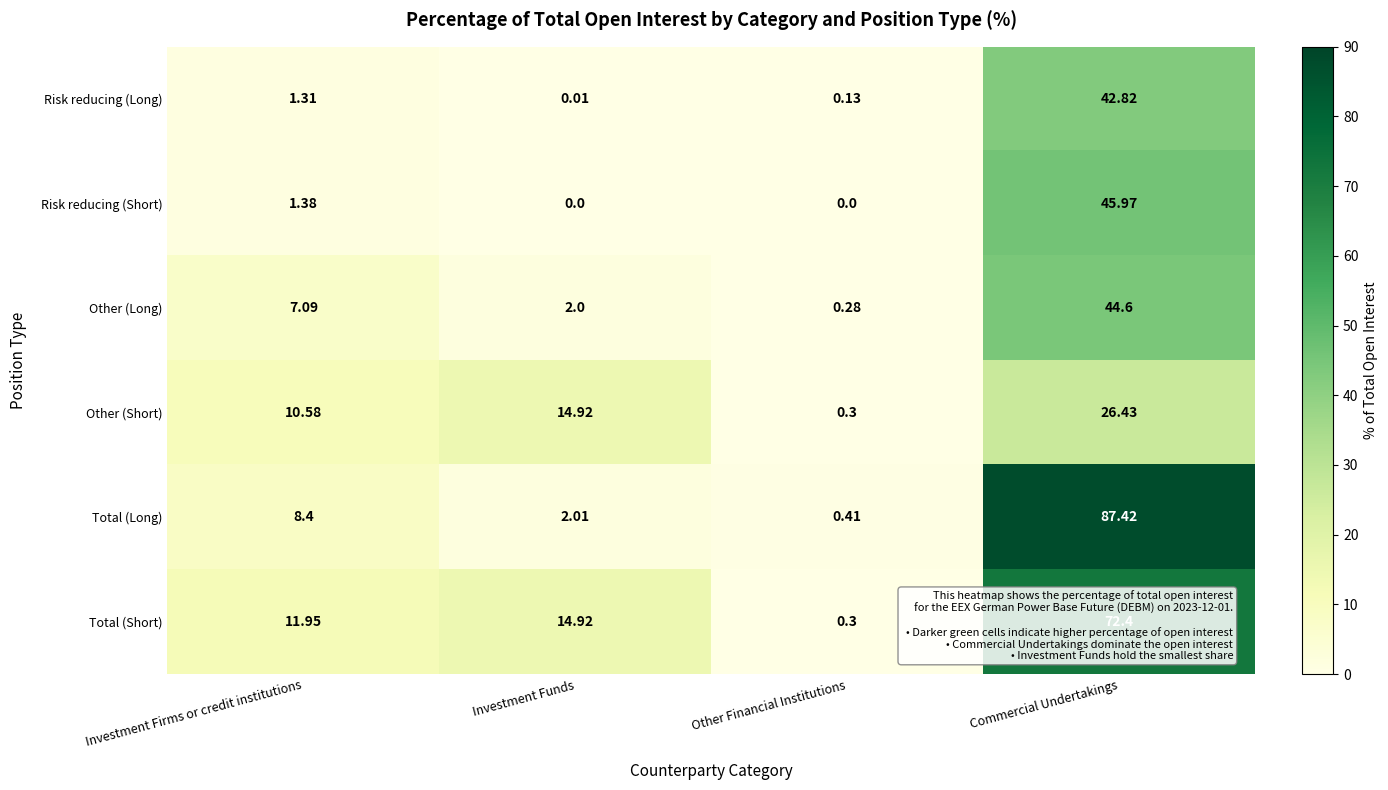

At which label does Risk reducing (Short) first exceed 1?

Investment Firms or credit institutions